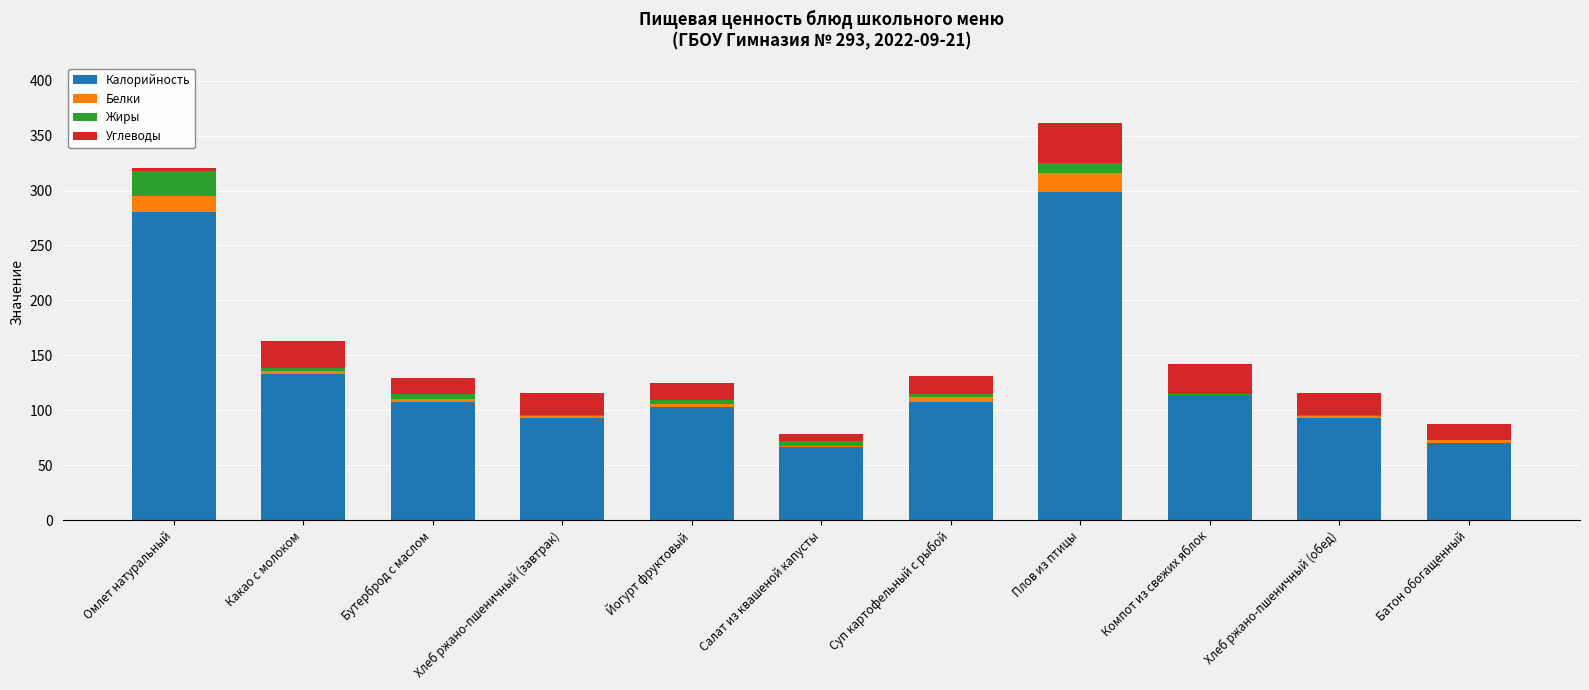

The value of Калорийность at Салат из квашеной капусты is 41.9. True or false?

False